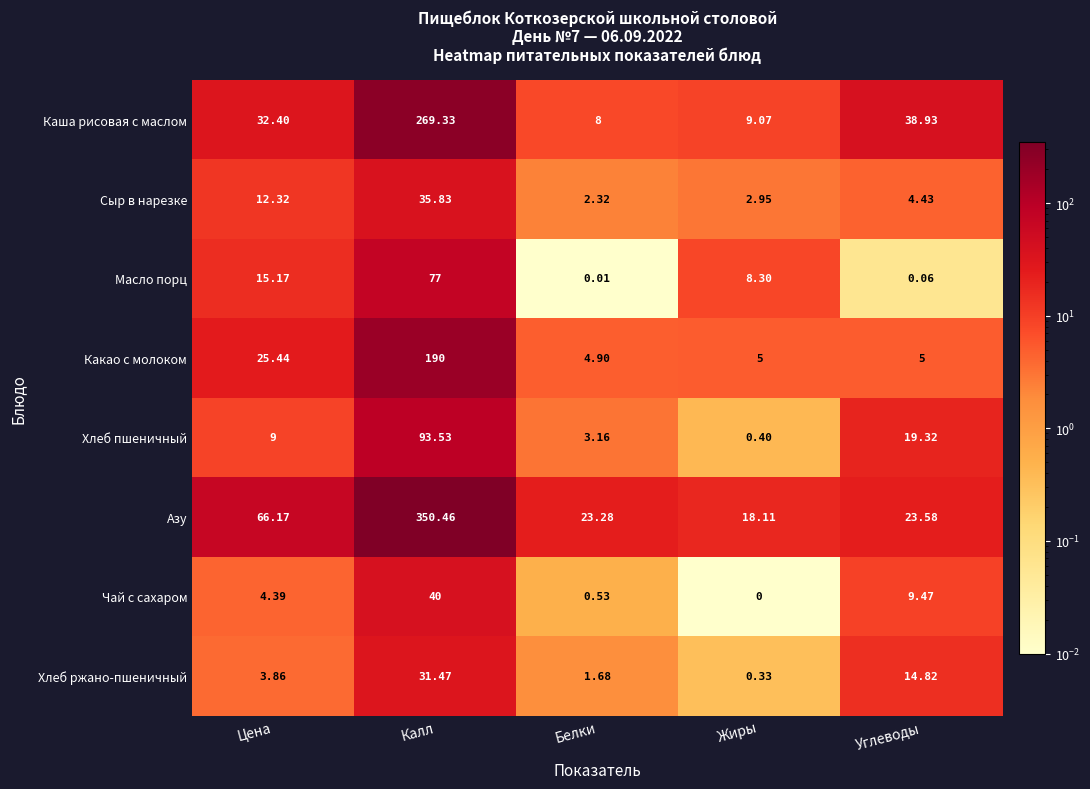

Rank the series by their maximum value, from highest to lowest.

Азу, Каша рисовая с маслом, Какао с молоком, Хлеб пшеничный, Масло порц, Чай с сахаром, Сыр в нарезке, Хлеб ржано-пшеничный